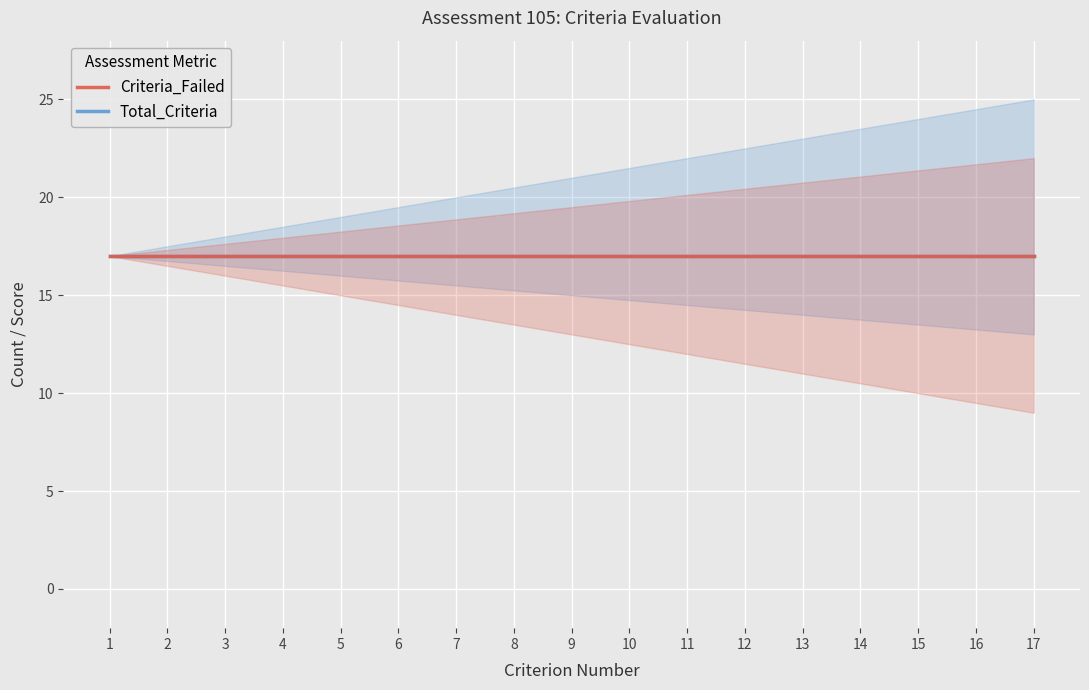

Does the chart display data point markers on the line(s)?

No